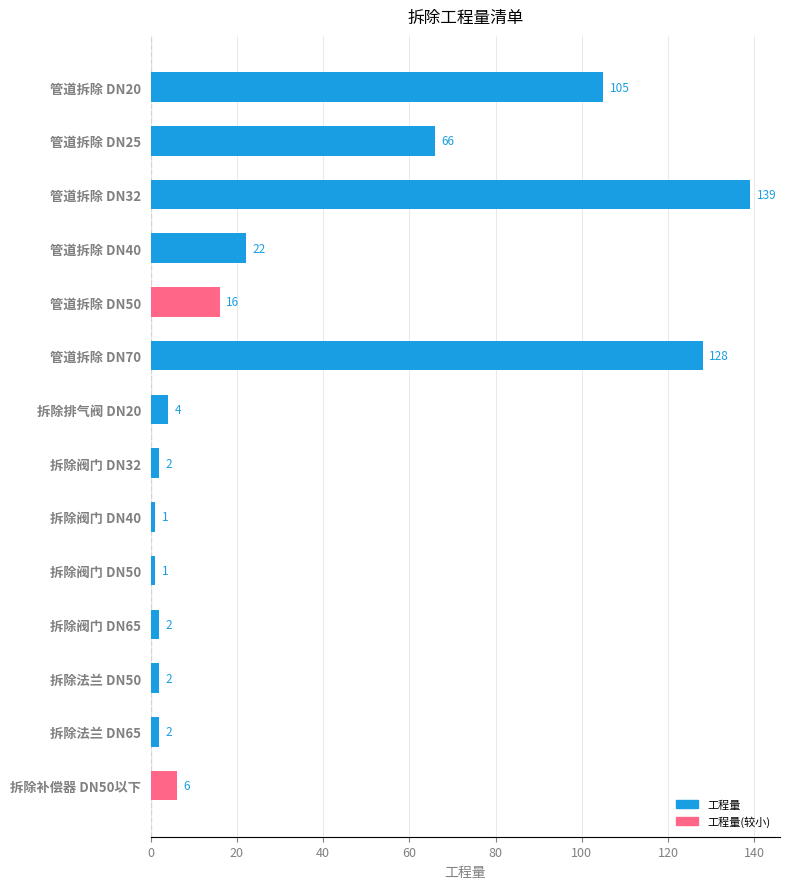

What is the greatest value displayed?

139